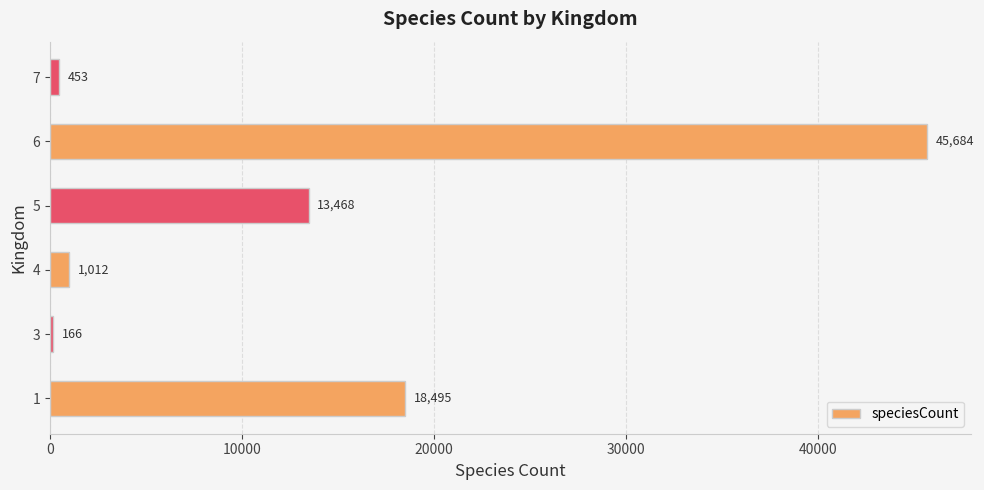

Read the value at 1, to the nearest 50.

18500